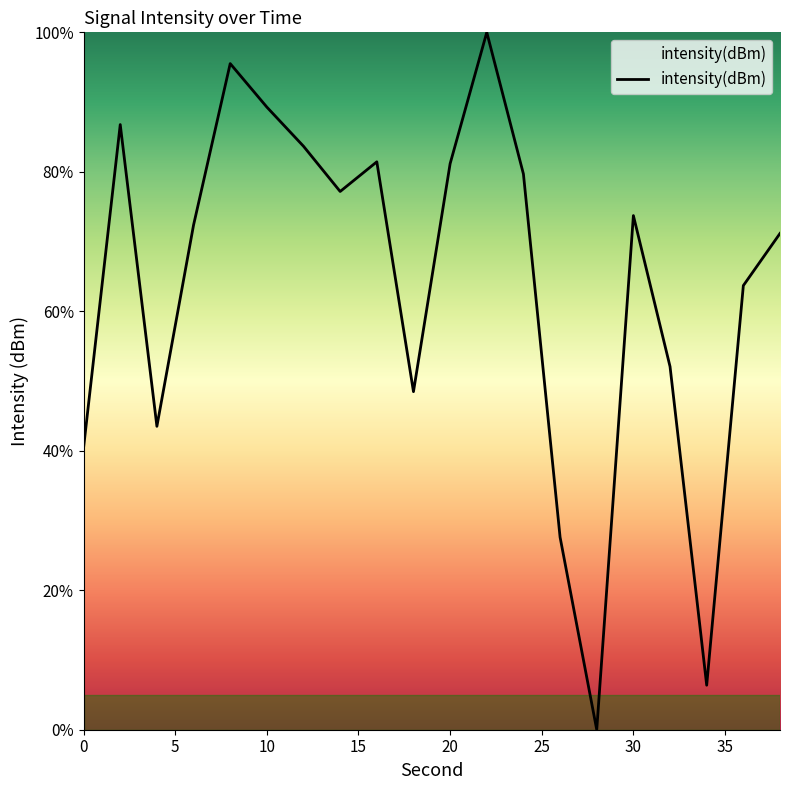

What is the greatest value displayed?

100.0